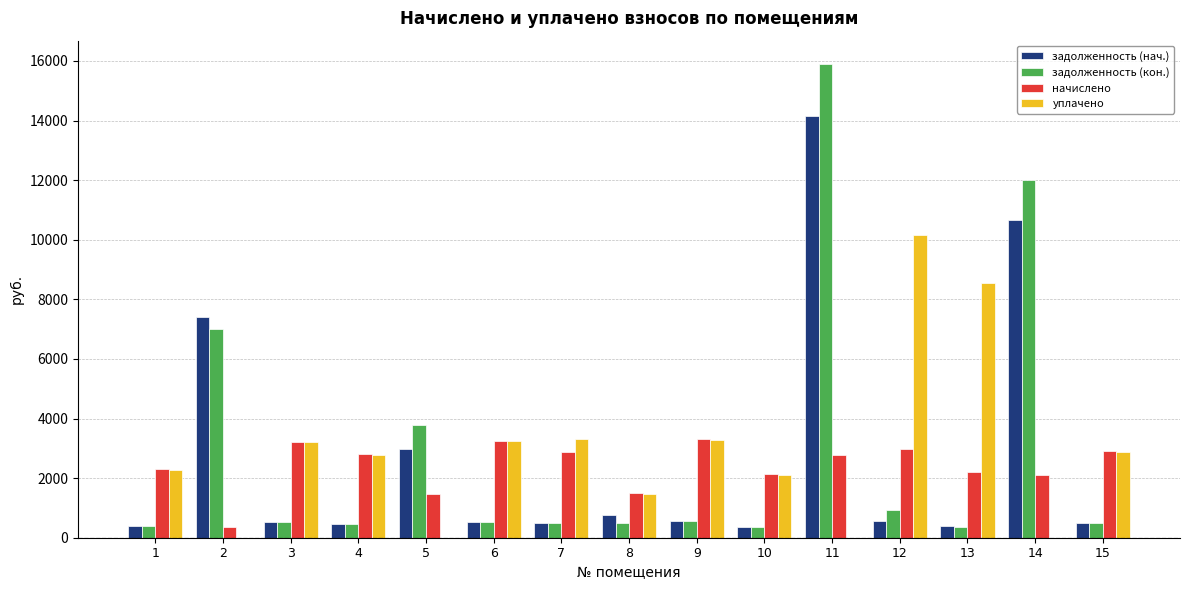

What is the sum of all уплачено values?

43280.2